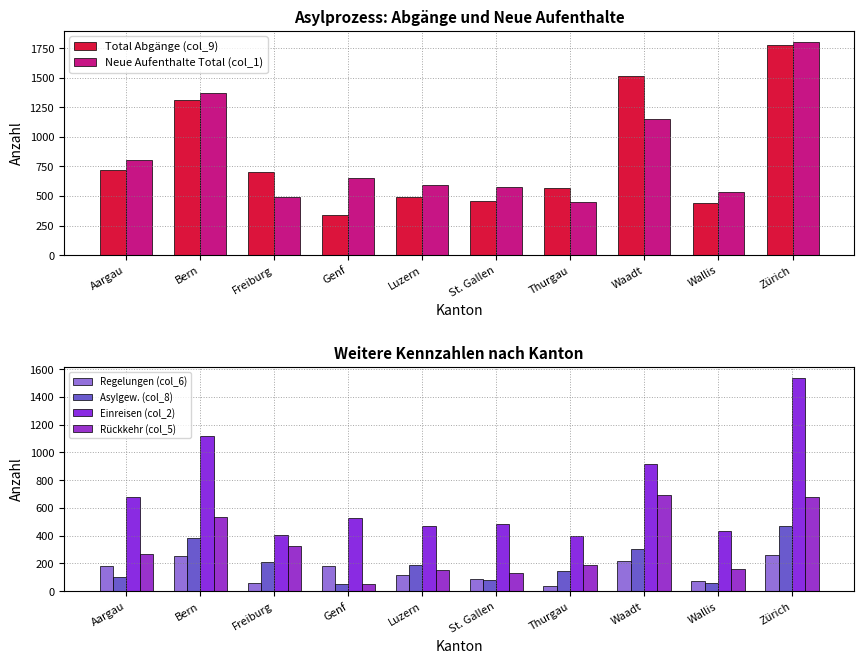

The value of Einreisen (col_2) at St. Gallen is 485. True or false?

True